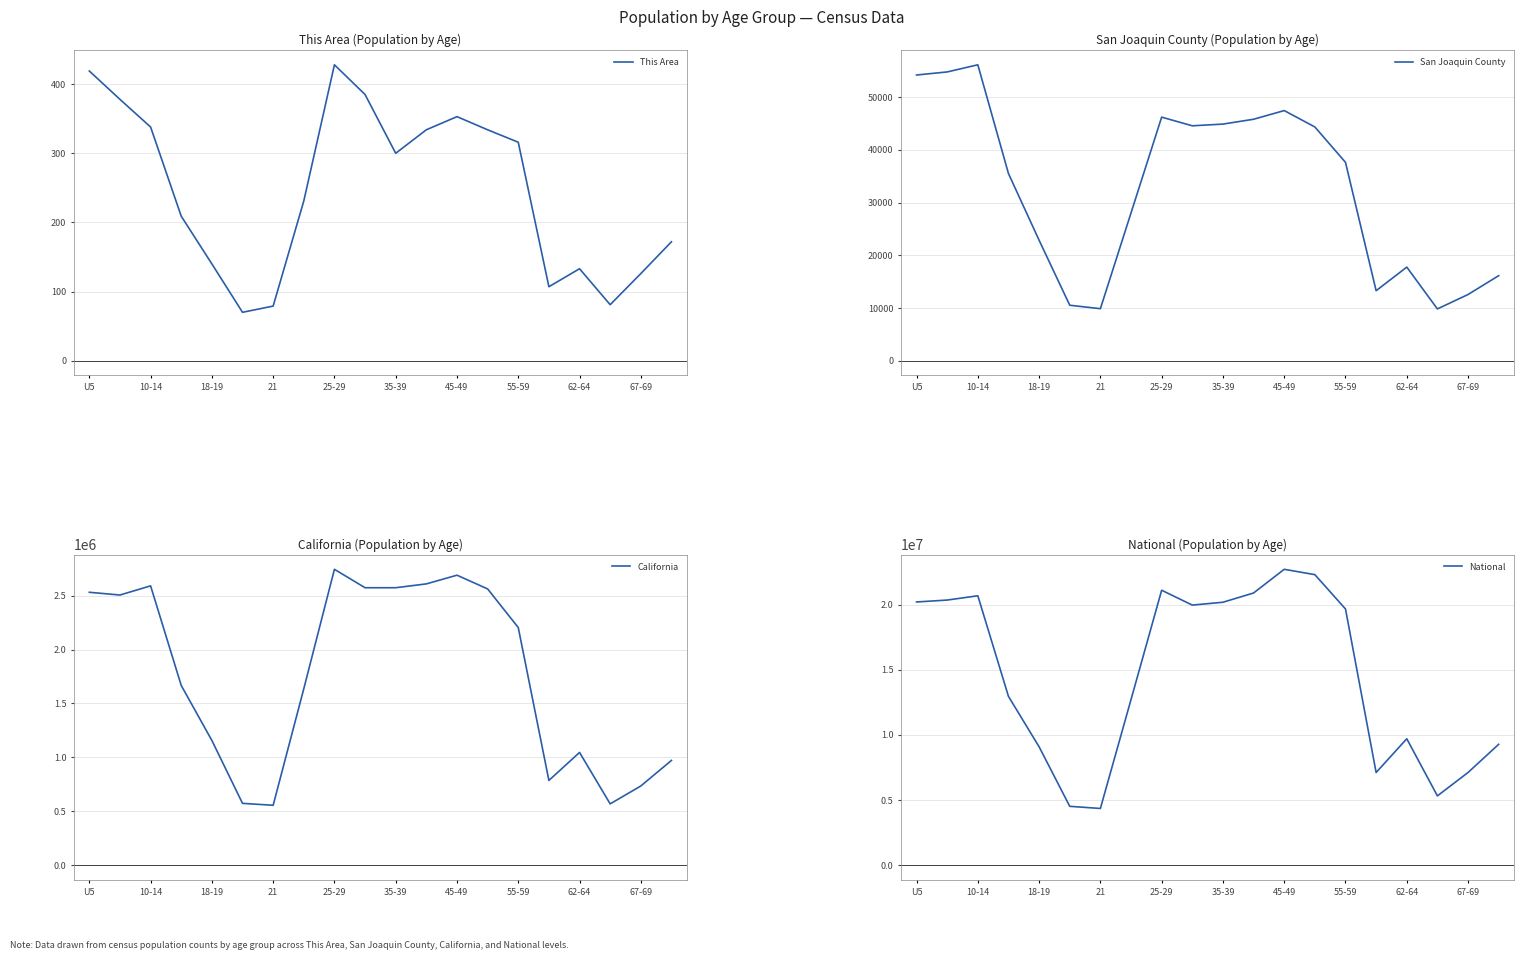

Does the chart display data point markers on the line(s)?

No